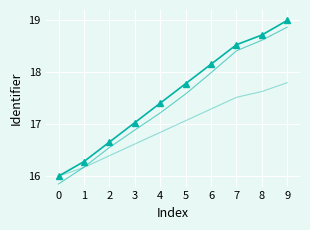

What is the spread (max minus min) of values at 5?

0.7